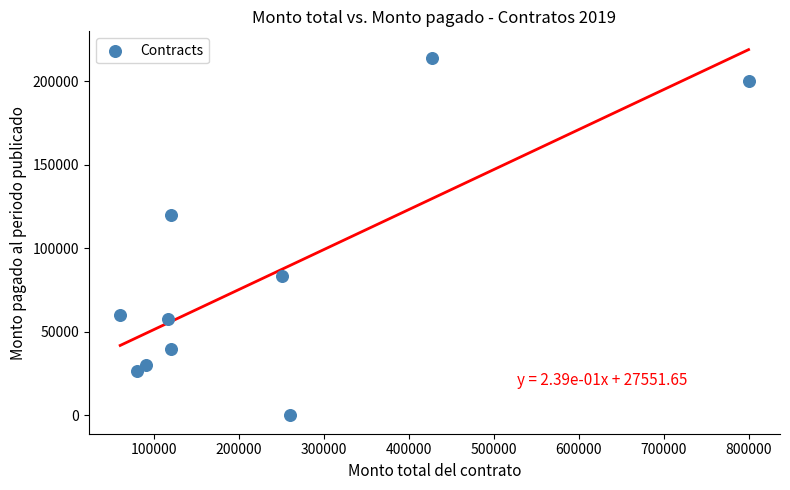

What Y value in the scatter plot is closest to 106897?

120000.0